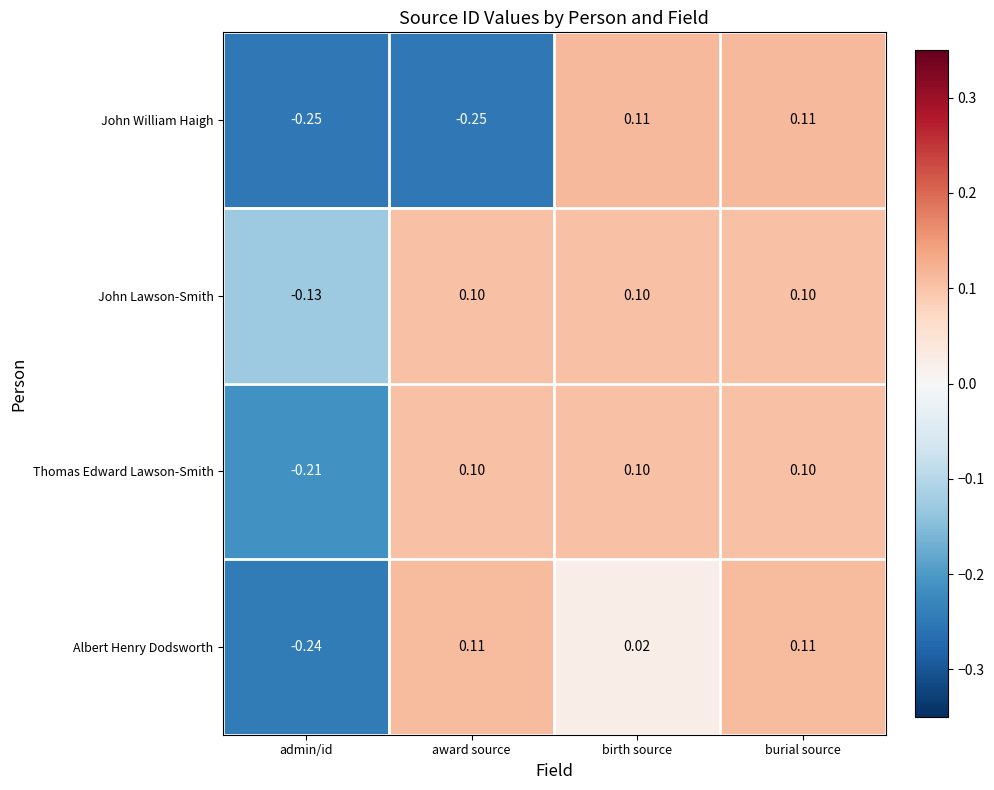

Between admin/id and award source, which series saw the biggest shift?

Albert Henry Dodsworth